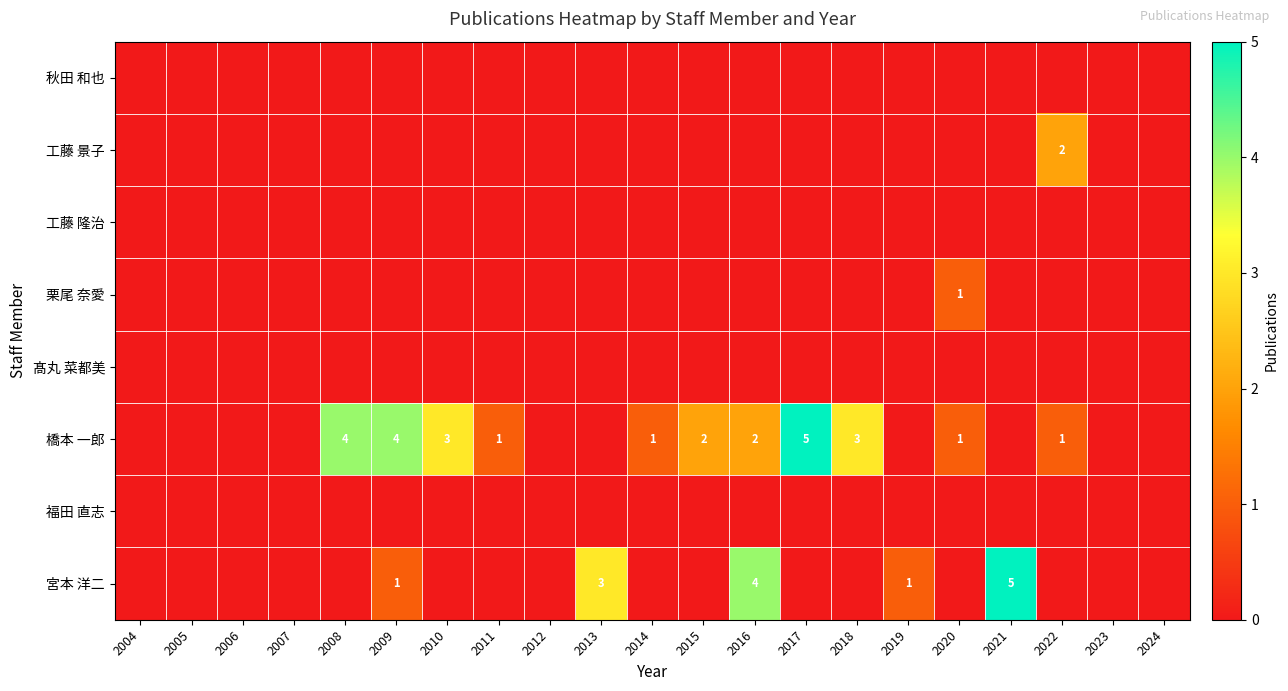

The 橋本 一郎 series shows 2 at 2014. True or false?

False